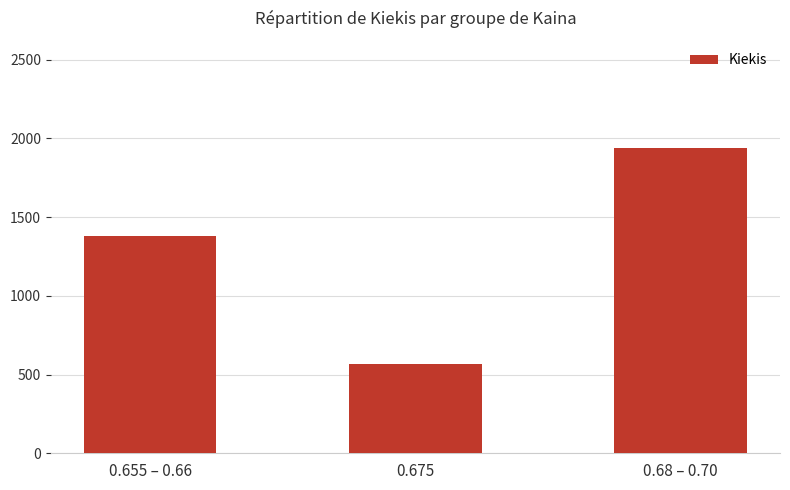

Reading left to right, transcribe all the data shown in this chart.

1381	566	1940